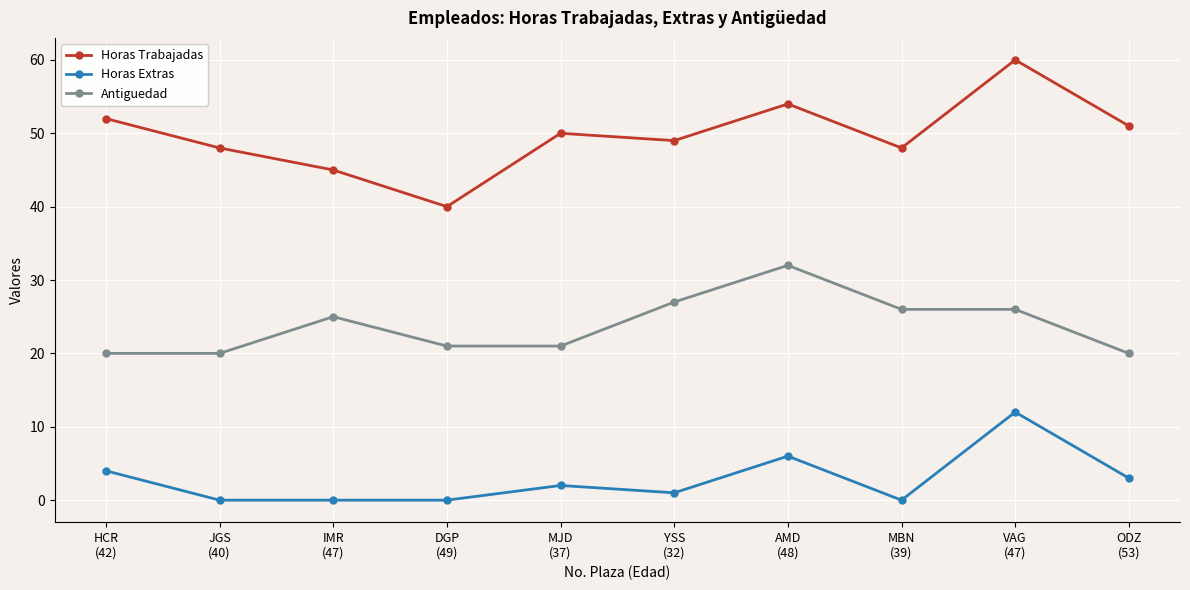

What are all the series names shown in the legend?

Horas Trabajadas, Horas Extras, Antiguedad